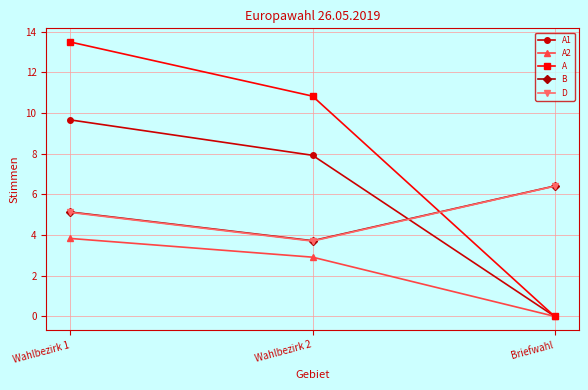

Reading right to left, extract all data points from this chart.

A1: Briefwahl=0.0	Wahlbezirk 2=7.9	Wahlbezirk 1=9.7
A2: Briefwahl=0.0	Wahlbezirk 2=2.9	Wahlbezirk 1=3.8
A: Briefwahl=0.0	Wahlbezirk 2=10.8	Wahlbezirk 1=13.5
B: Briefwahl=6.4	Wahlbezirk 2=3.7	Wahlbezirk 1=5.1
D: Briefwahl=6.4	Wahlbezirk 2=3.7	Wahlbezirk 1=5.1